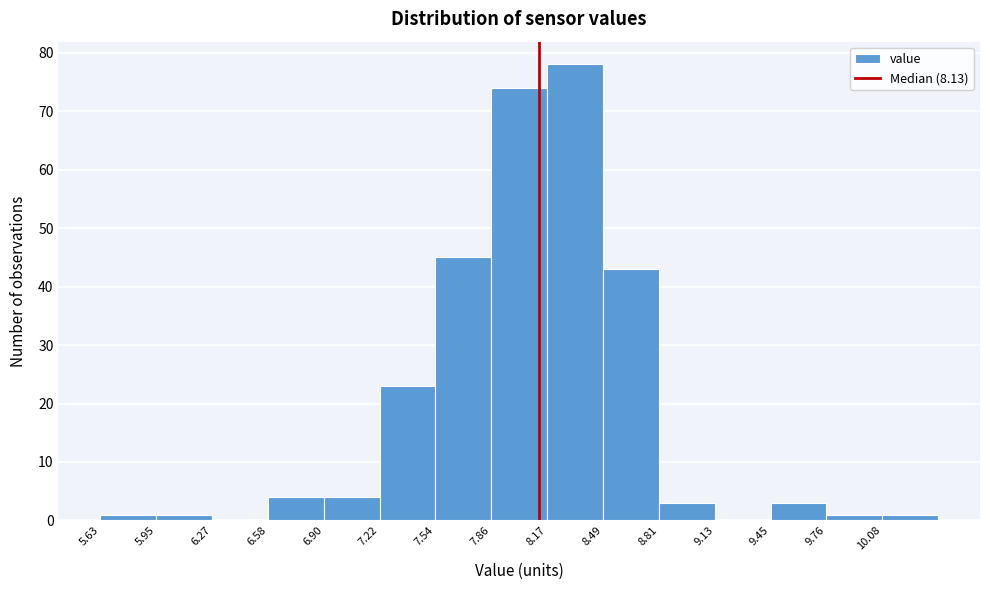

Reading left to right, transcribe this chart: for each bar, give the range it covers on the x-axis and its height. Neither the bar edges nor the heights are printed on the chart, so give them approximately, as read against the axes.

5.65 to 5.95: 1
5.95 to 6.25: 1
6.25 to 6.60: 0
6.60 to 6.90: 4
6.90 to 7.20: 4
7.20 to 7.55: 23
7.55 to 7.85: 45
7.85 to 8.15: 74
8.15 to 8.50: 78
8.50 to 8.80: 43
8.80 to 9.15: 3
9.15 to 9.45: 0
9.45 to 9.75: 3
9.75 to 10.10: 1
10.10 to 10.40: 1